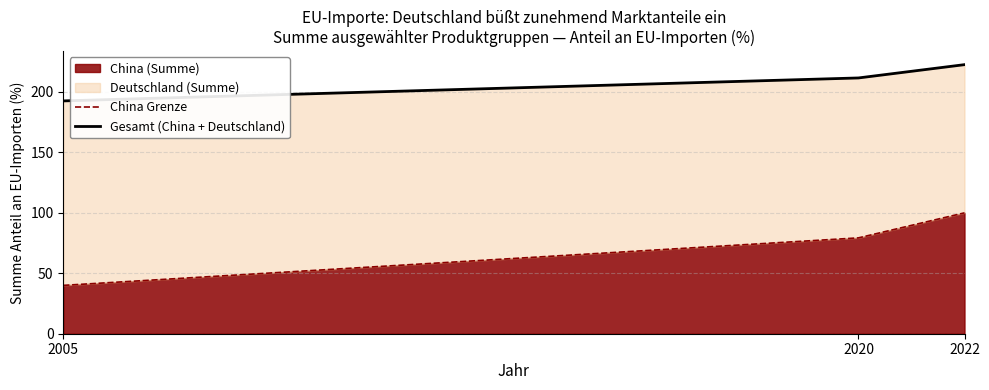

Does the chart display data point markers on the line(s)?

No